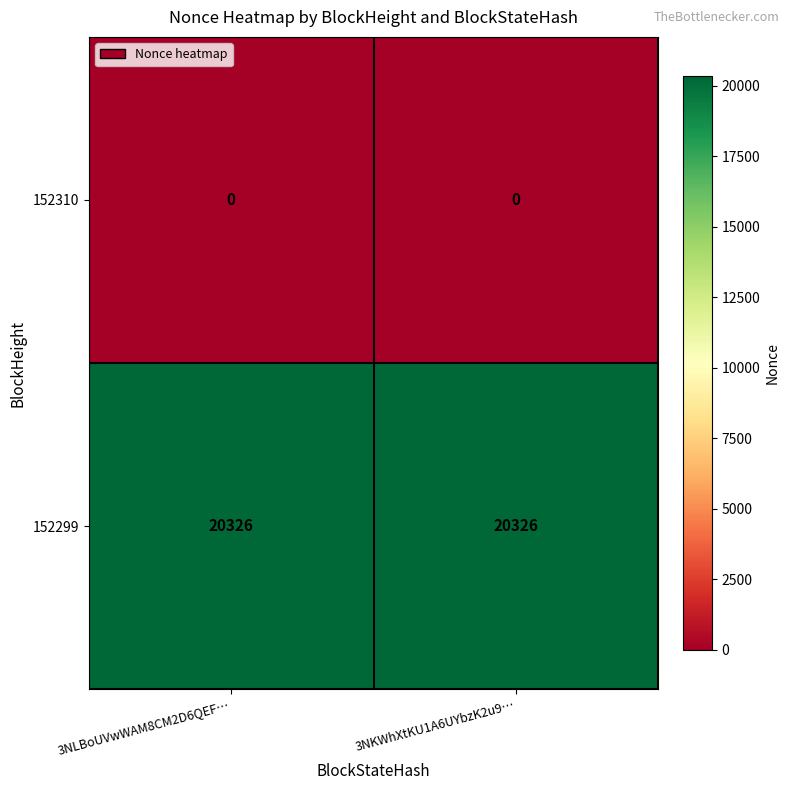

At 3NKWhXtKU1A6UYbzK2u9…, list the series in order from largest to smallest.

152299, 152310